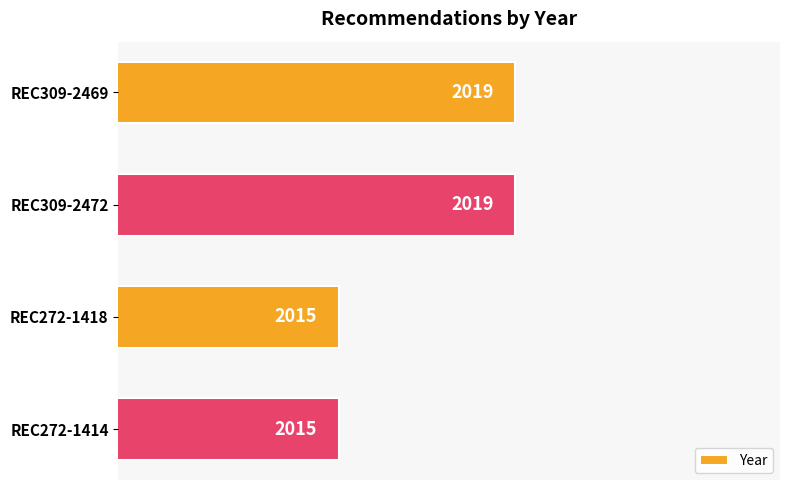

How many distinct data groups are displayed?

1